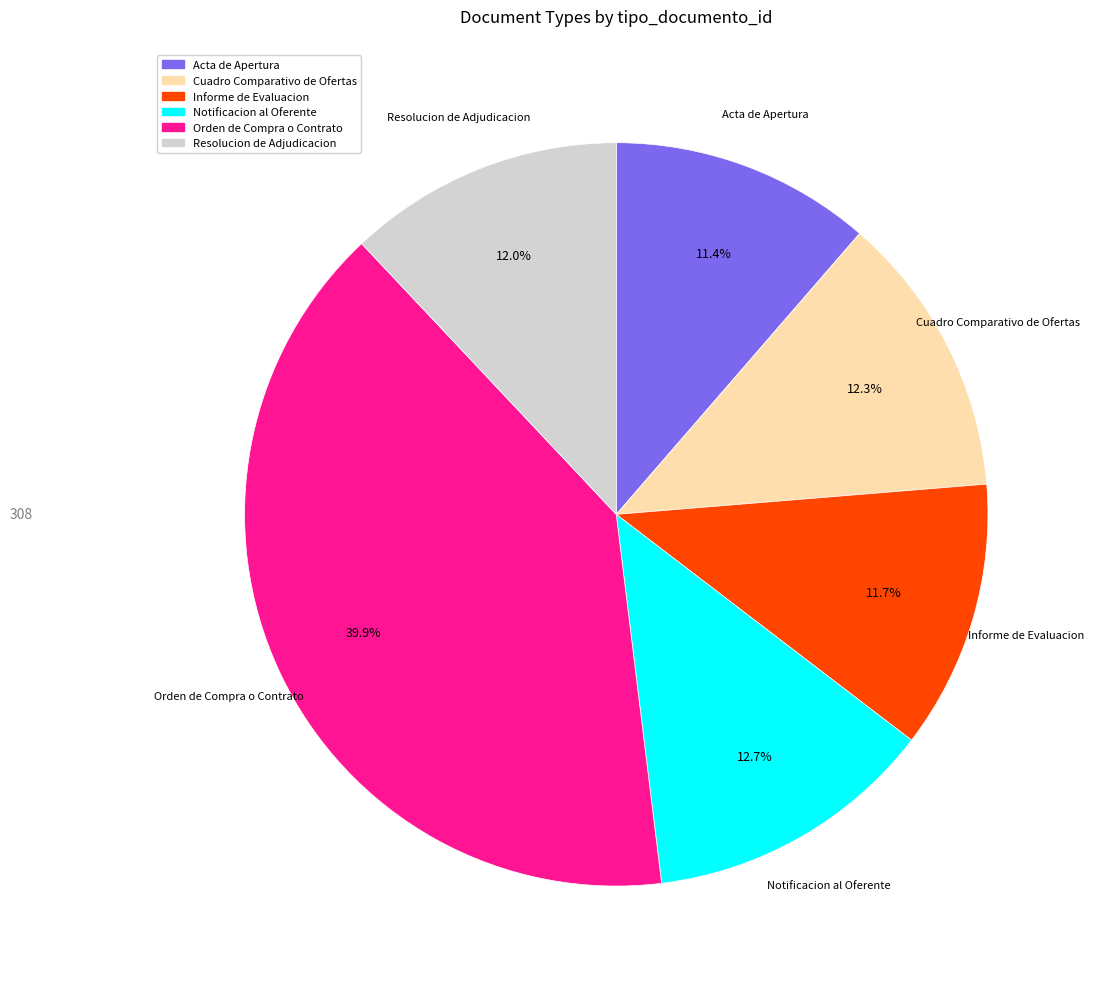

Is there any slice that represents more than half of the pie?

No